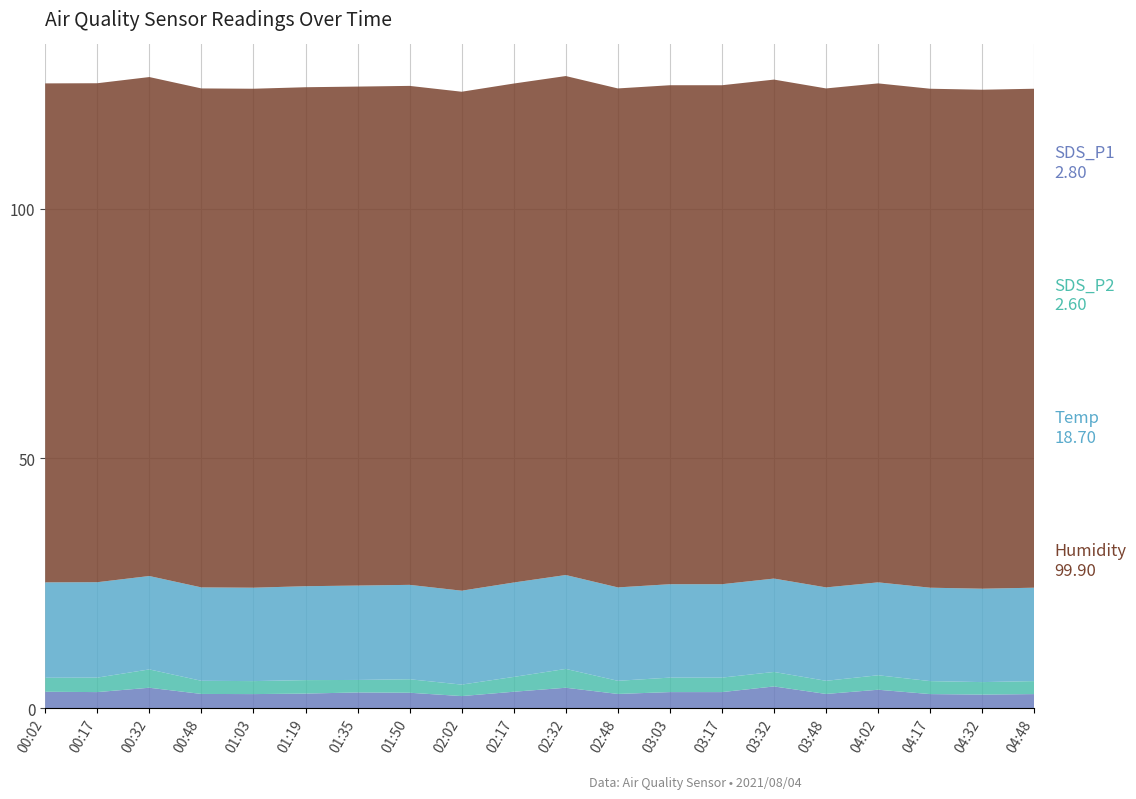

Reading right to left, what are all the values shown in this chart?

SDS_P1: 2.8	2.7	2.8	3.7	2.8	4.3	3.2	3.2	2.8	4.1	3.3	2.4	3.1	3.1	2.9	2.8	2.8	4.1	3.2	3.3
SDS_P2: 2.6	2.5	2.6	2.9	2.6	2.9	2.9	2.9	2.6	3.8	3.0	2.3	2.7	2.5	2.7	2.6	2.6	3.7	2.9	2.8
Temp: 18.7	18.7	18.7	18.6	18.7	18.7	18.7	18.7	18.7	18.8	18.9	18.8	18.9	18.9	18.8	18.7	18.7	18.7	19.1	19.1
Humidity: 99.9	99.9	99.9	99.9	99.9	99.9	99.9	99.9	99.9	99.9	99.9	99.9	99.9	99.9	99.9	99.9	99.9	99.9	99.9	99.9